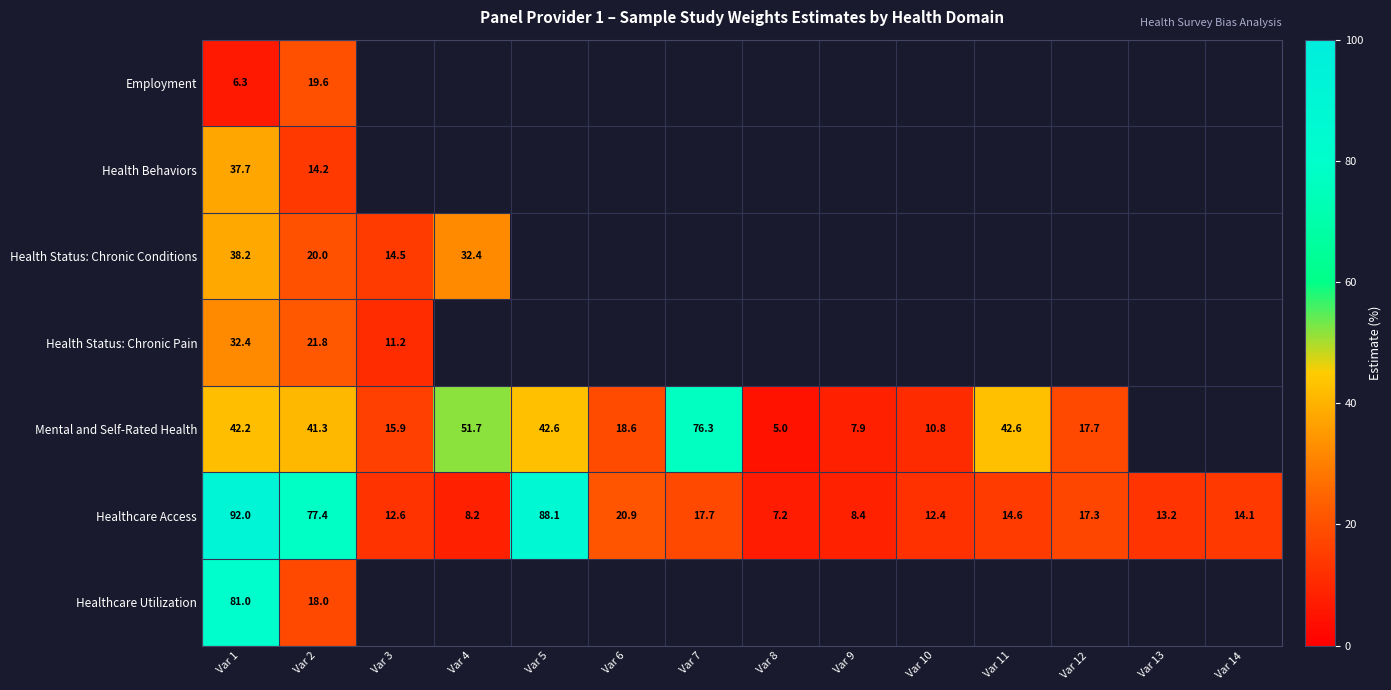

Where is Mental and Self-Rated Health nearest to the value 40?

Var 2